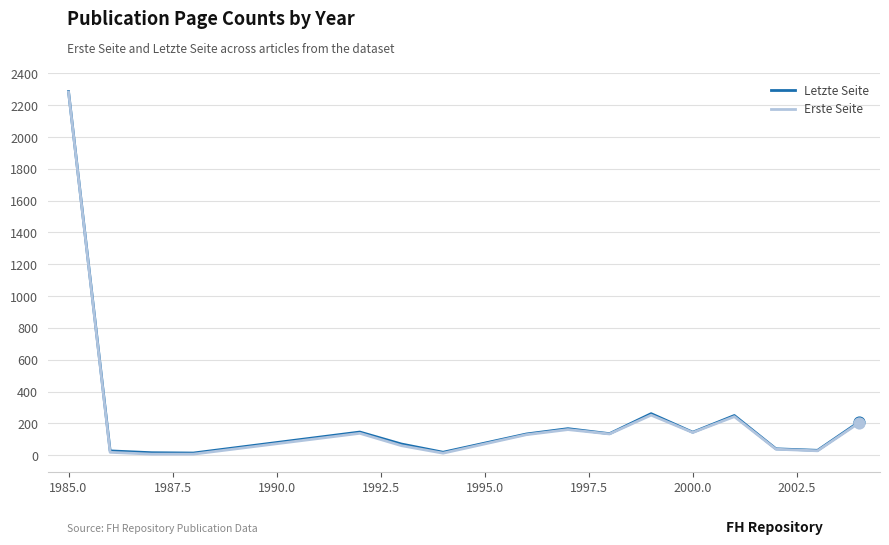

What is the greatest value displayed?

2286.5